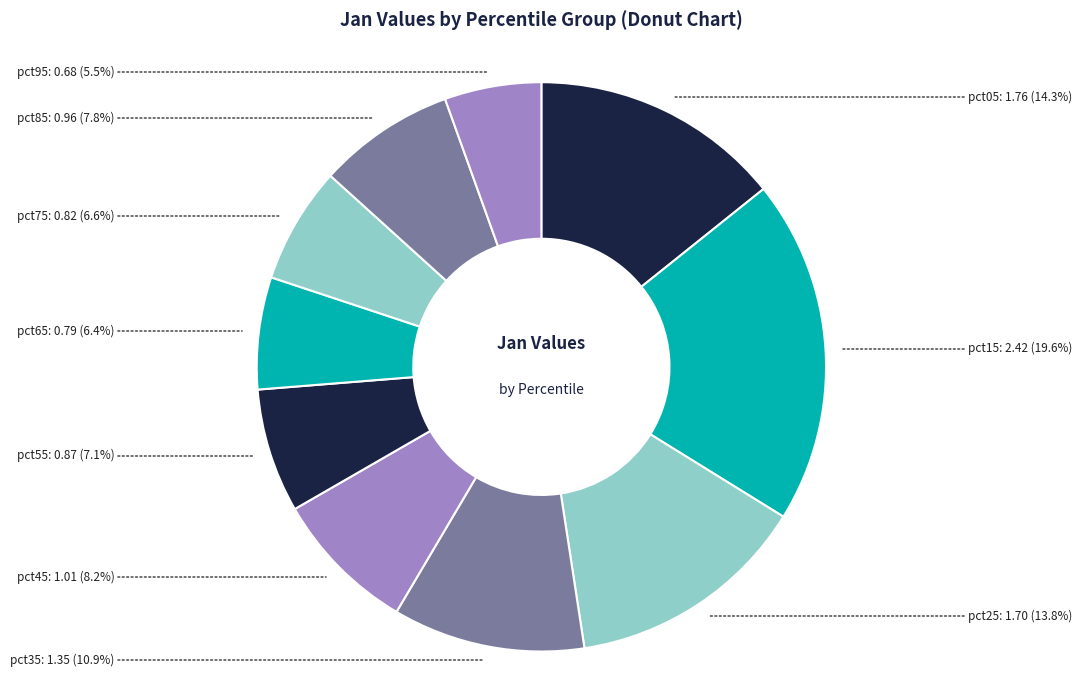

How many segments does this pie chart have?

10